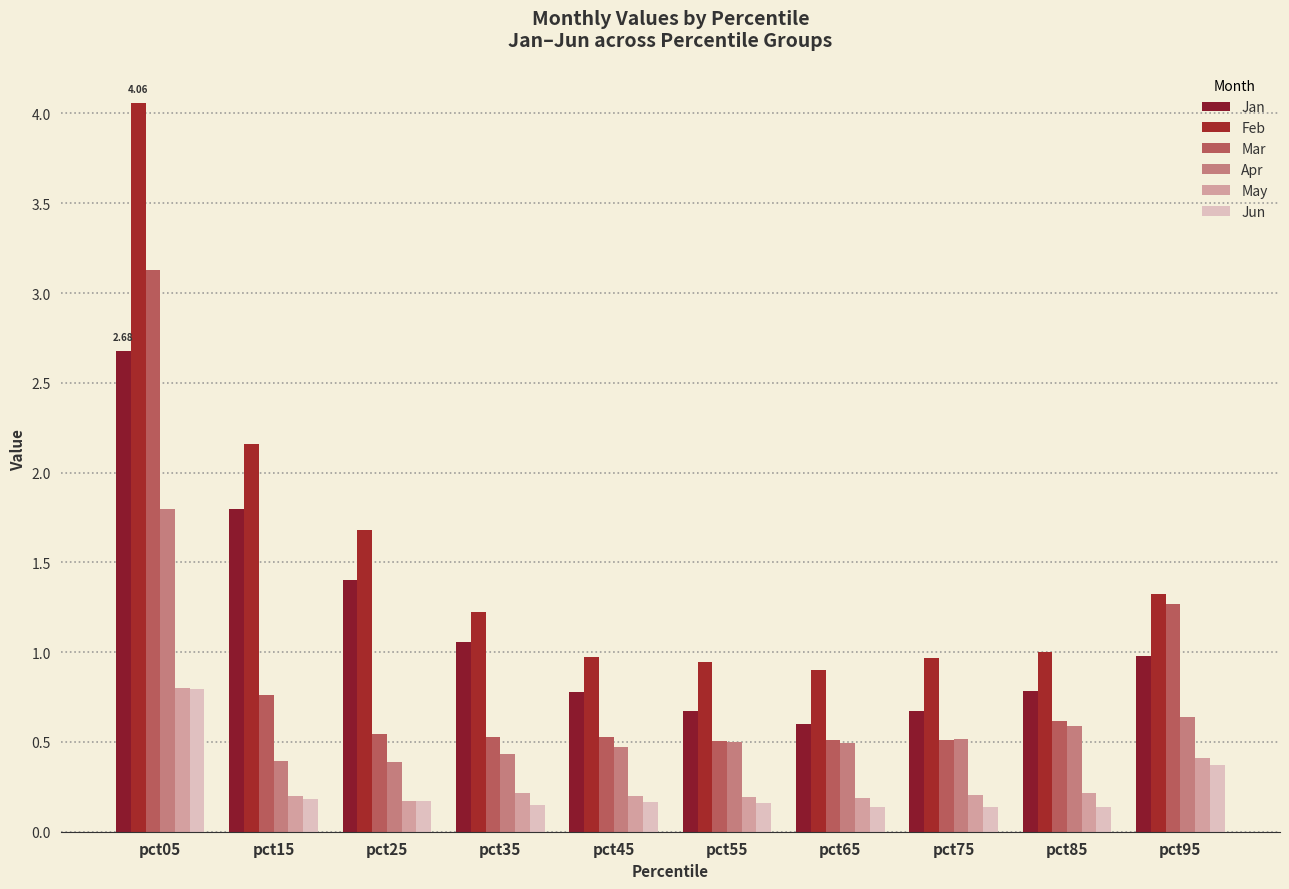

What is the value of the Mar bar at the 7th from the left?

0.5